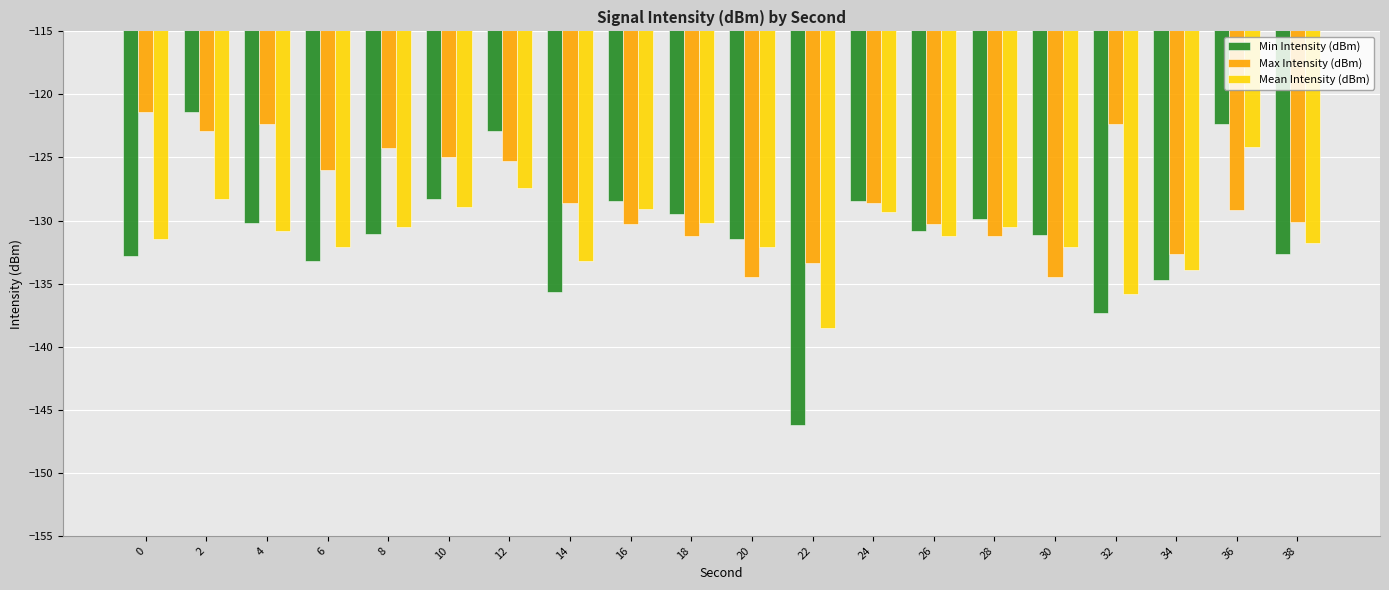

The value of Max Intensity (dBm) at 16 is -130.3. True or false?

True